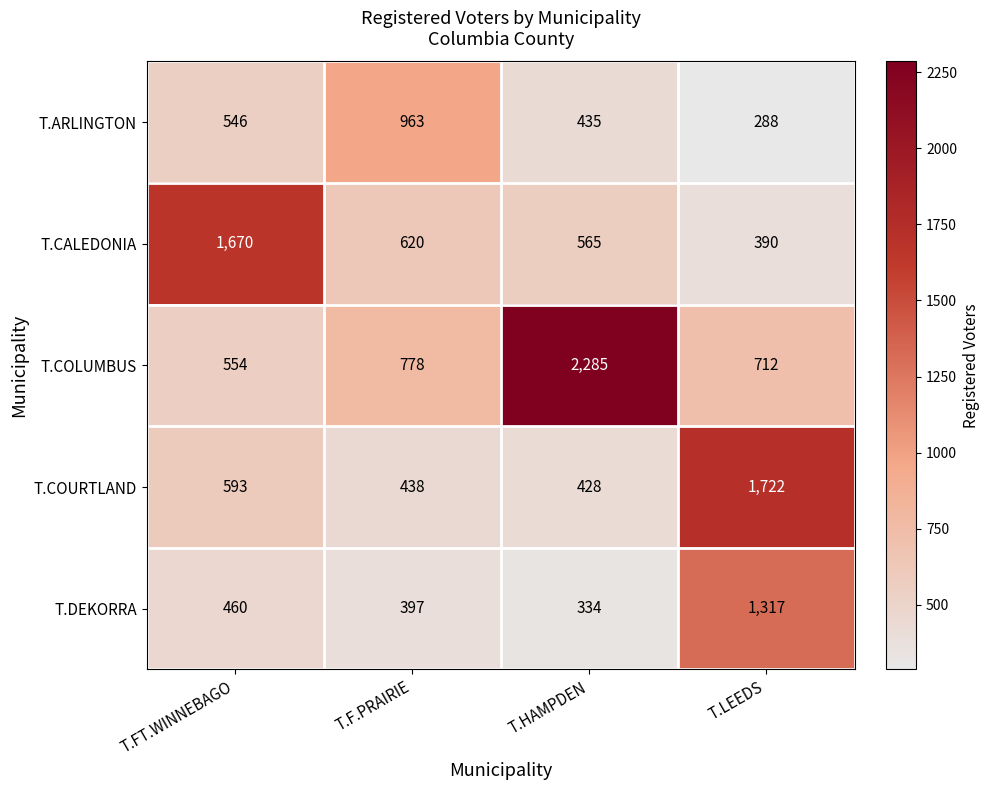

Reading left to right, transcribe all the data shown in this chart.

T.ARLINGTON: T.FT.WINNEBAGO=546	T.F.PRAIRIE=963	T.HAMPDEN=435	T.LEEDS=288
T.CALEDONIA: T.FT.WINNEBAGO=1670	T.F.PRAIRIE=620	T.HAMPDEN=565	T.LEEDS=390
T.COLUMBUS: T.FT.WINNEBAGO=554	T.F.PRAIRIE=778	T.HAMPDEN=2285	T.LEEDS=712
T.COURTLAND: T.FT.WINNEBAGO=593	T.F.PRAIRIE=438	T.HAMPDEN=428	T.LEEDS=1722
T.DEKORRA: T.FT.WINNEBAGO=460	T.F.PRAIRIE=397	T.HAMPDEN=334	T.LEEDS=1317